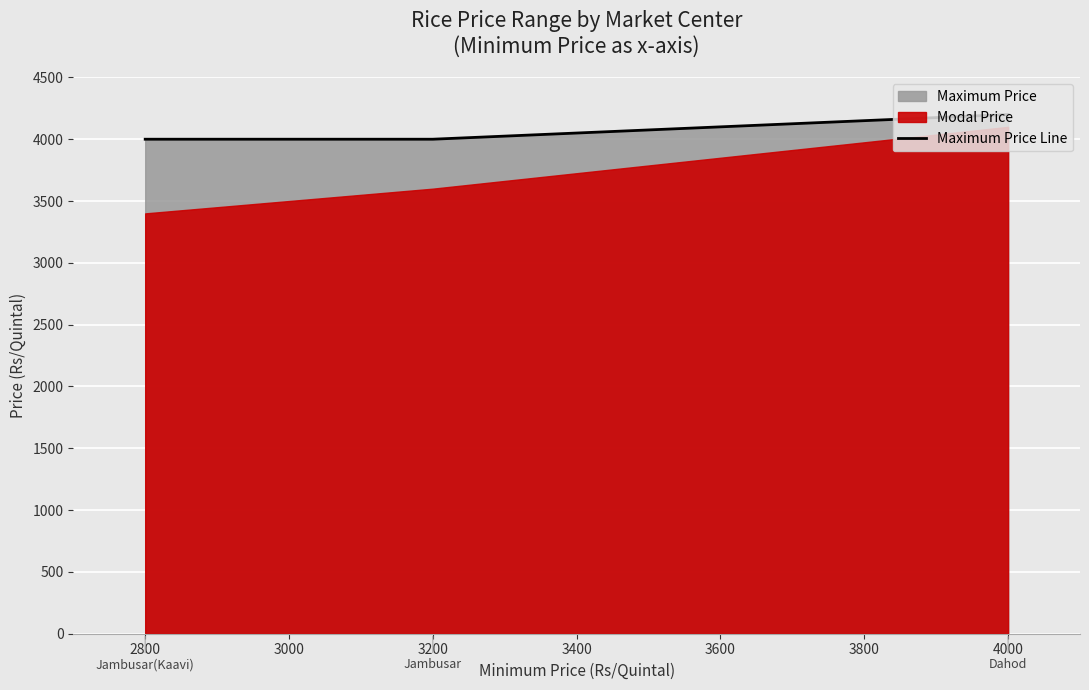

The value at 4000 is 7370. True or false?

False